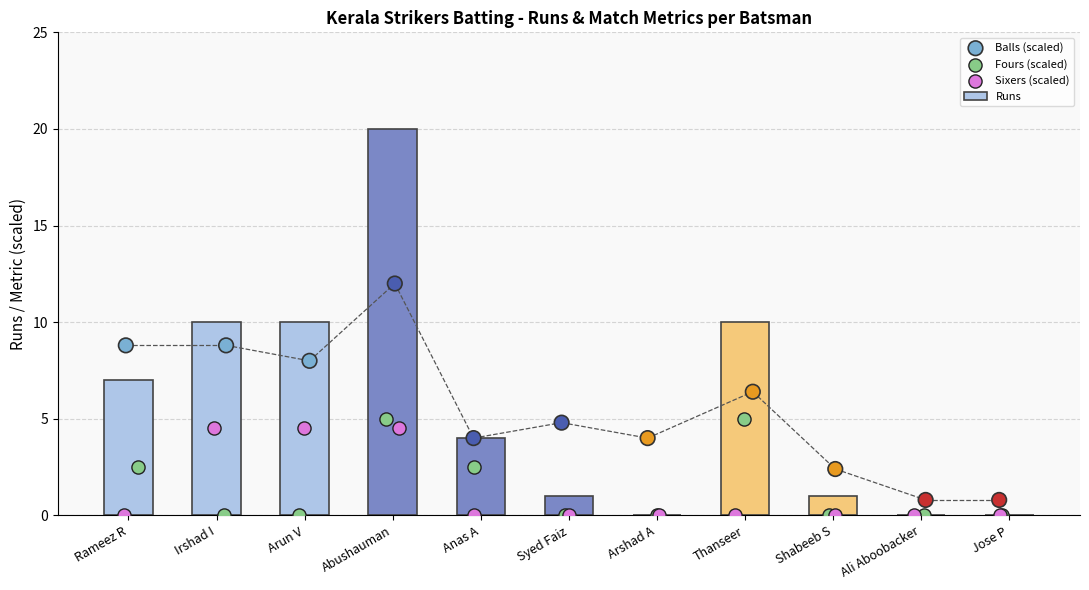

What is the maximum value for Runs?

20